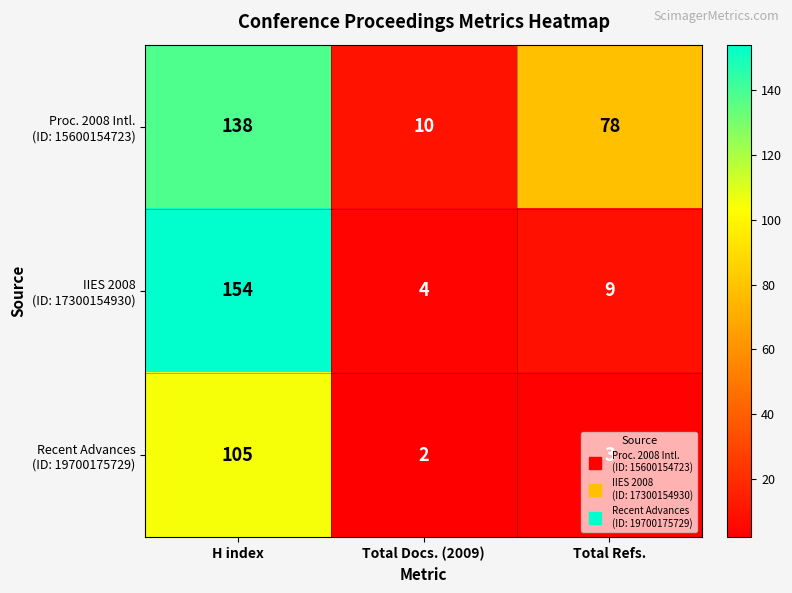

Which label corresponds to the largest value in the chart?

H index